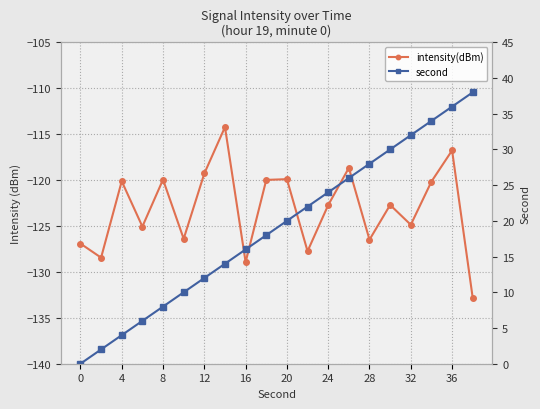

Which series has the largest range (max minus min)?

second